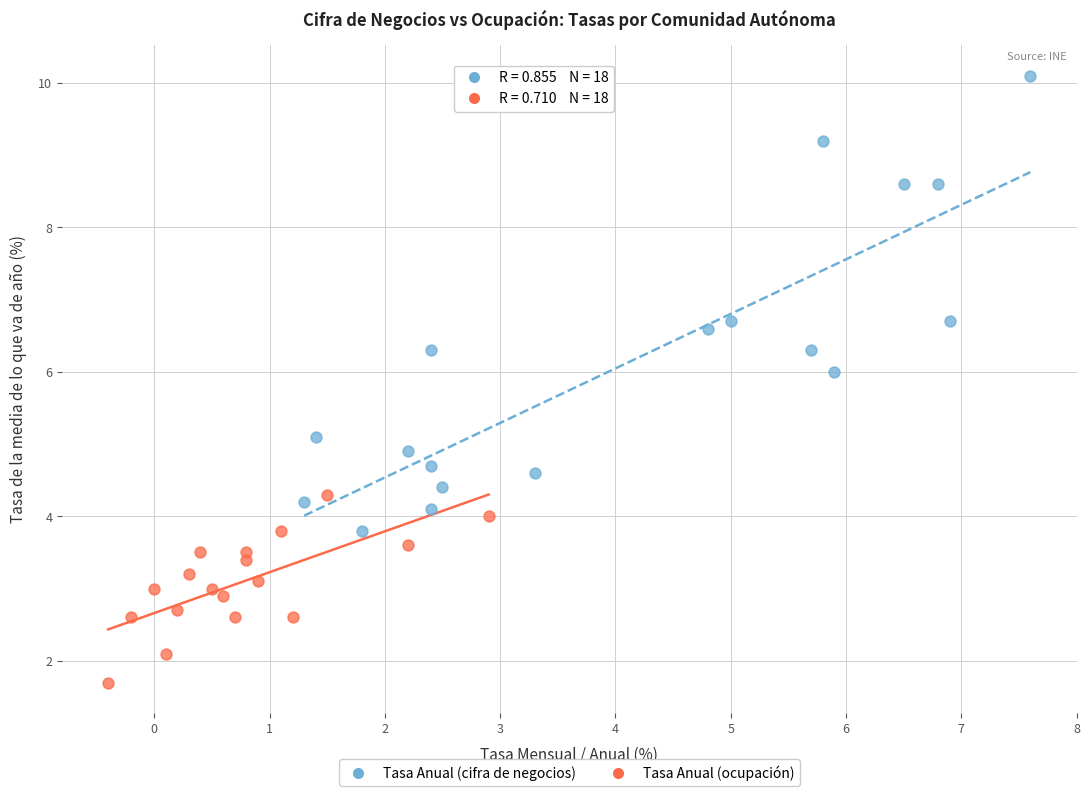

Which series reaches the maximum Y coordinate?

Tasa Anual (cifra de negocios)